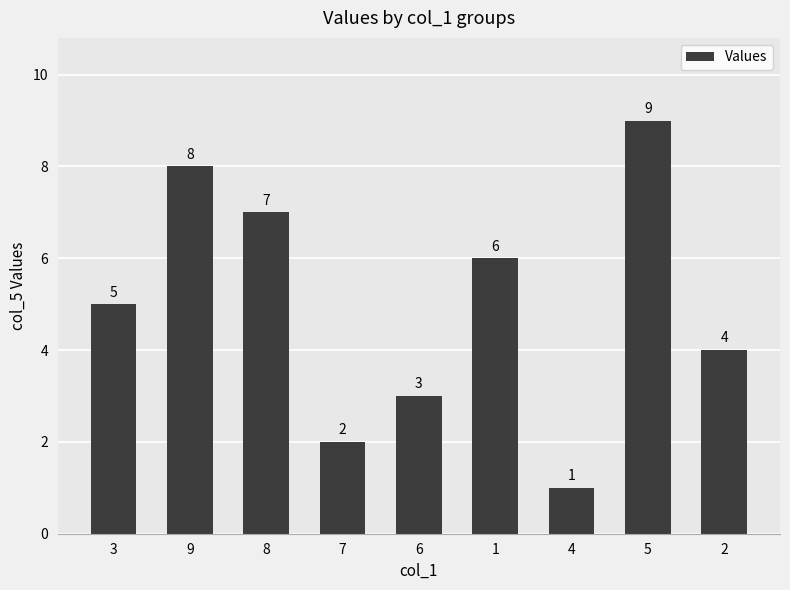

How many values are below 5?

4